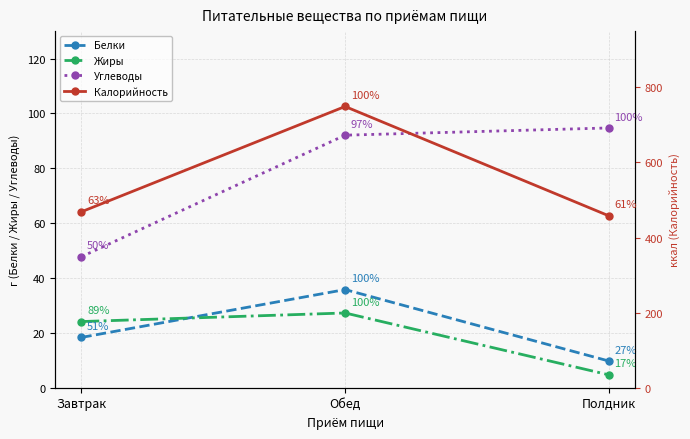

What is the sum of the Калорийность values at Обед and Завтрак?

1217.9